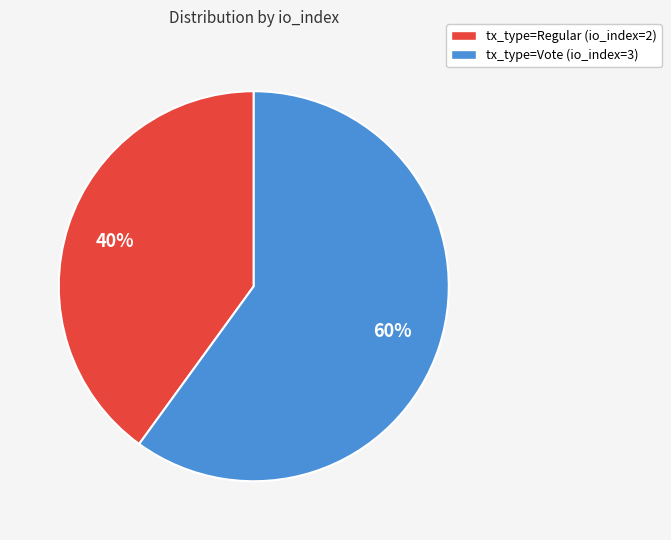

Does tx_type=Regular (io_index=2) represent more than half of the total?

No